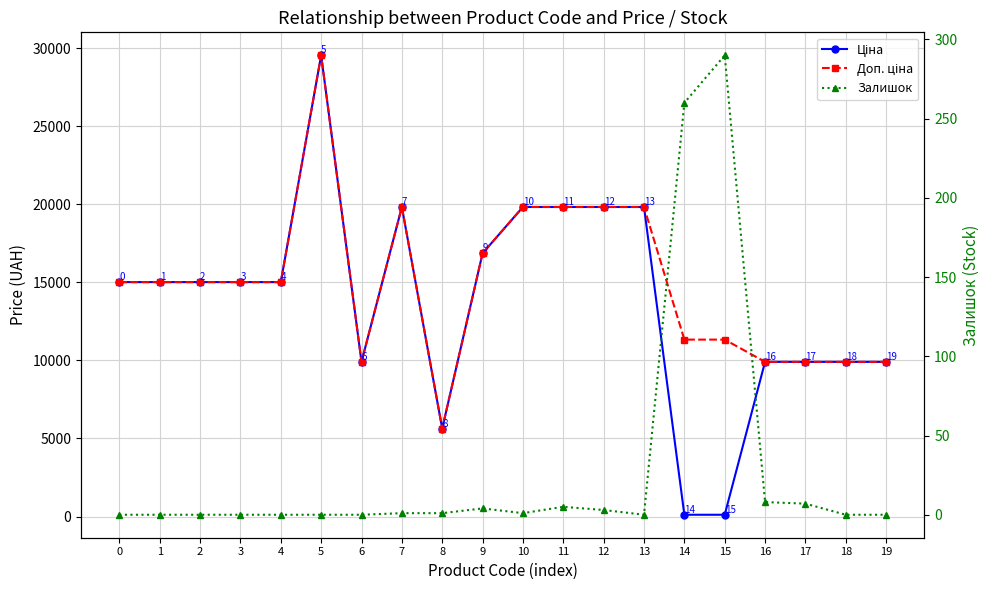

Rank the series by their maximum value, from highest to lowest.

Ціна, Доп. ціна, Залишок